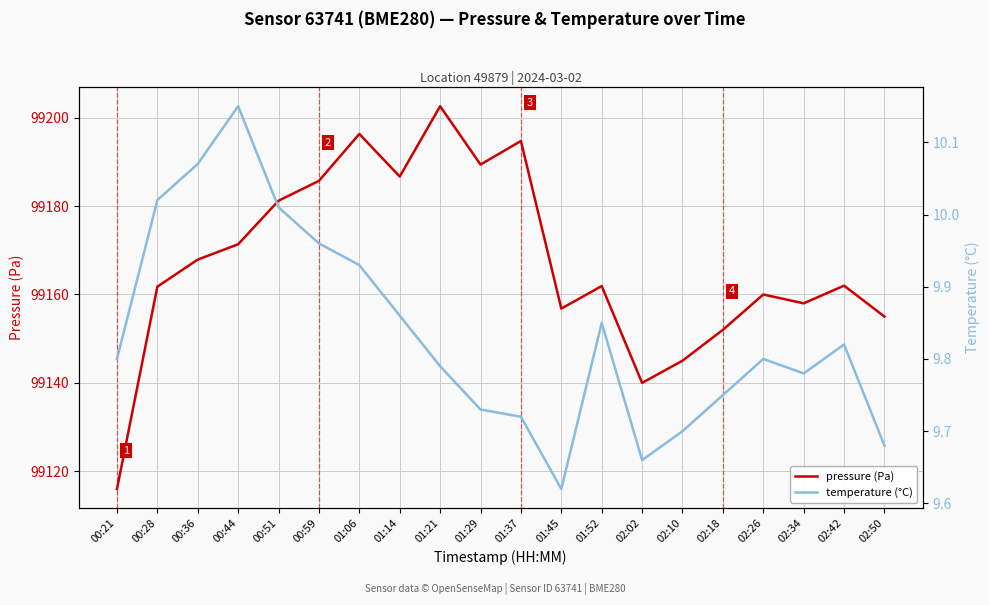

How many data points does each series have?

20